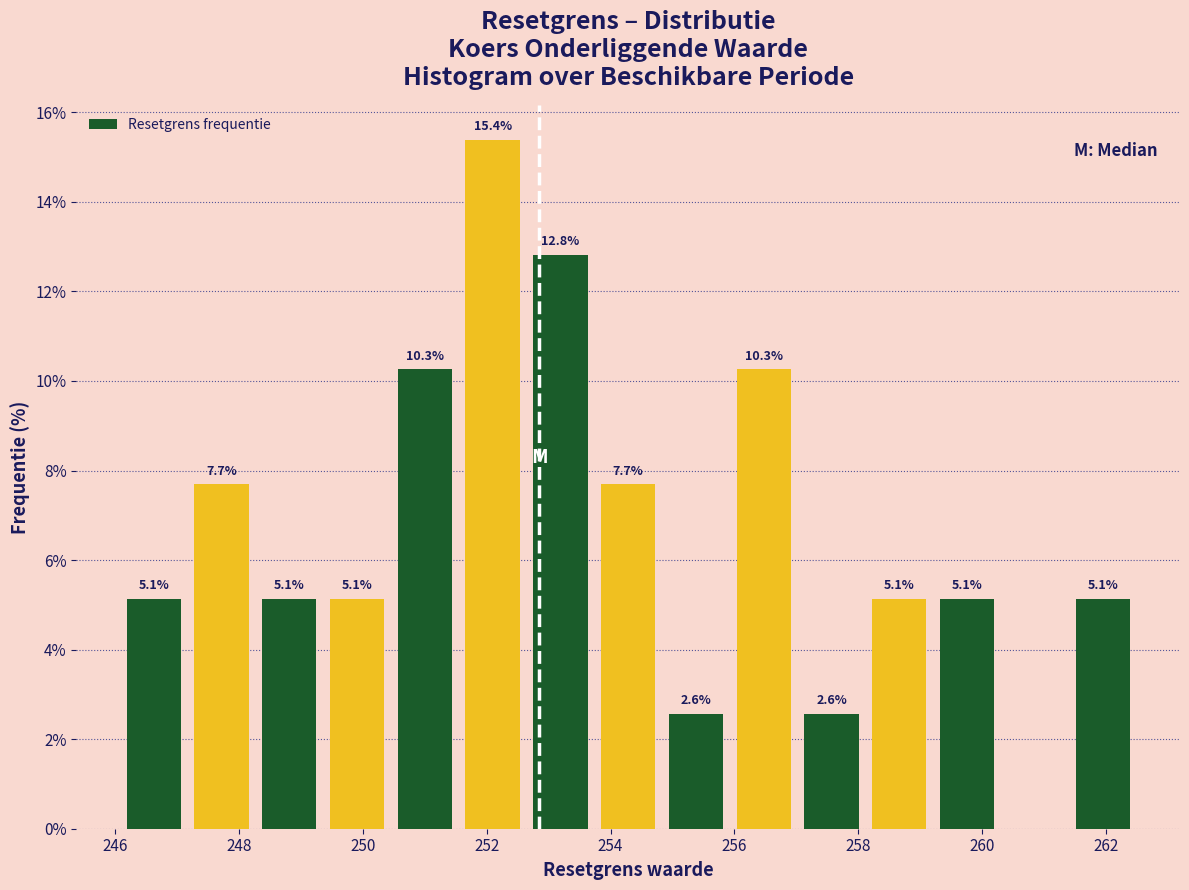

Over which range of the x-axis is the bar tallest?

251.6 to 252.6